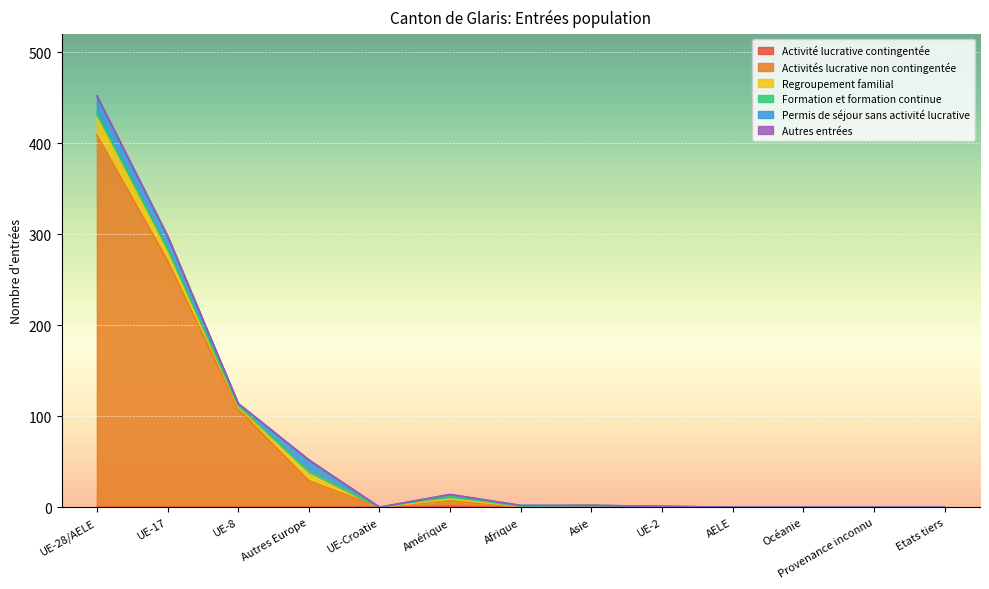

Between UE-2 and Provenance inconnu, which series saw the biggest shift?

Regroupement familial